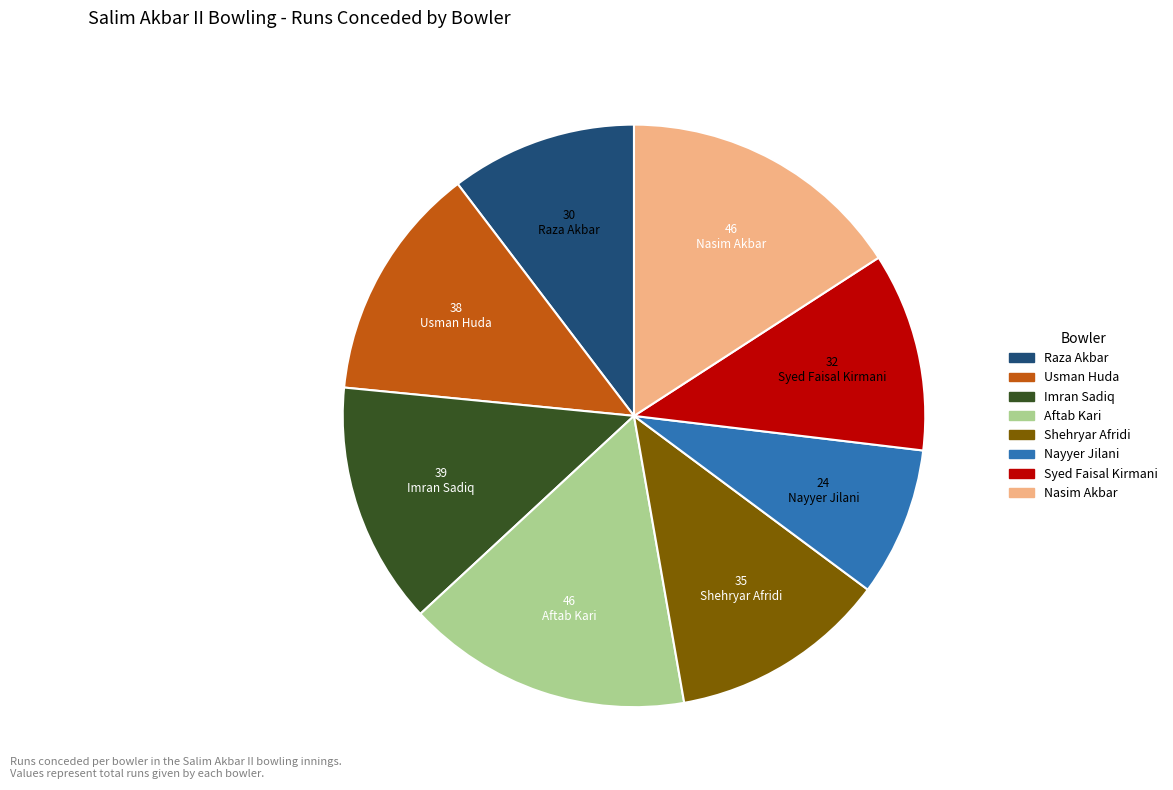

What is the ratio of the value at Aftab Kari to the value at Nasim Akbar?

1.0